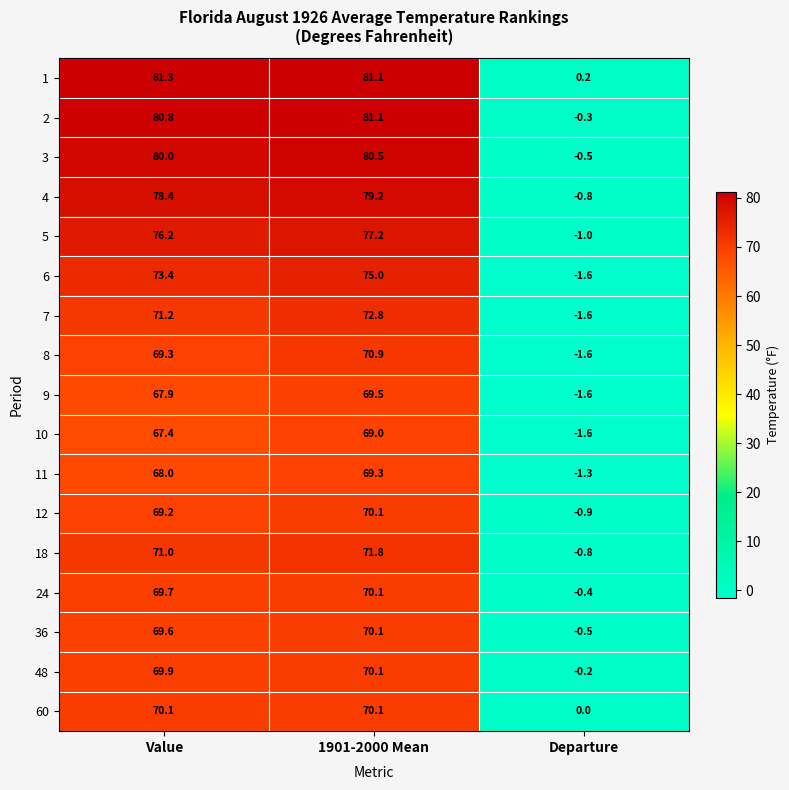

Which series has the largest range (max minus min)?

2